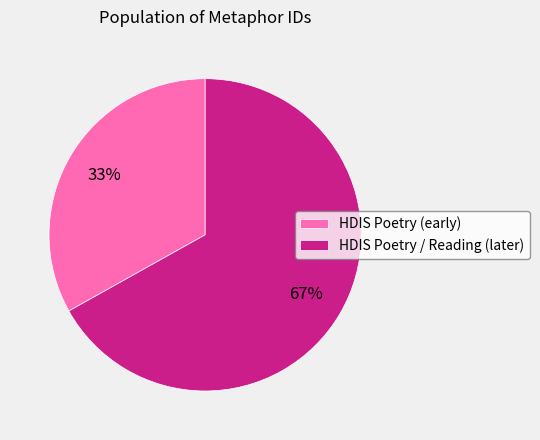

To the nearest percent, what is the average slice percentage?

50%